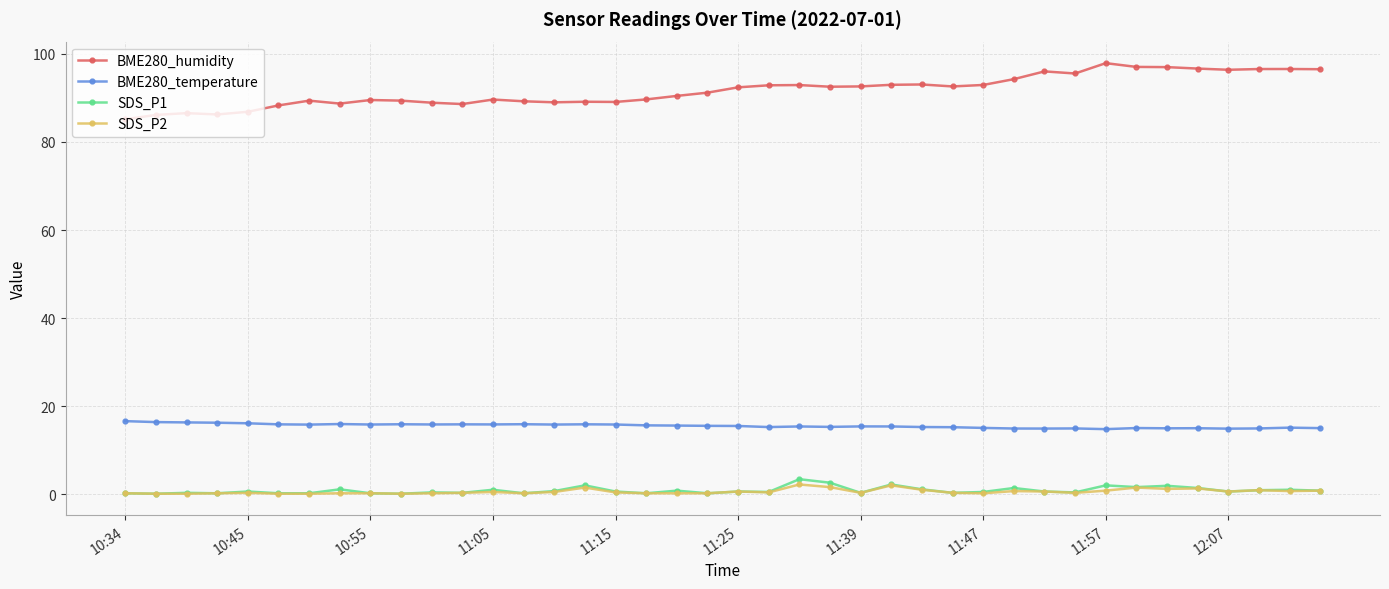

What is the highest value of the SDS_P1 series?

3.4